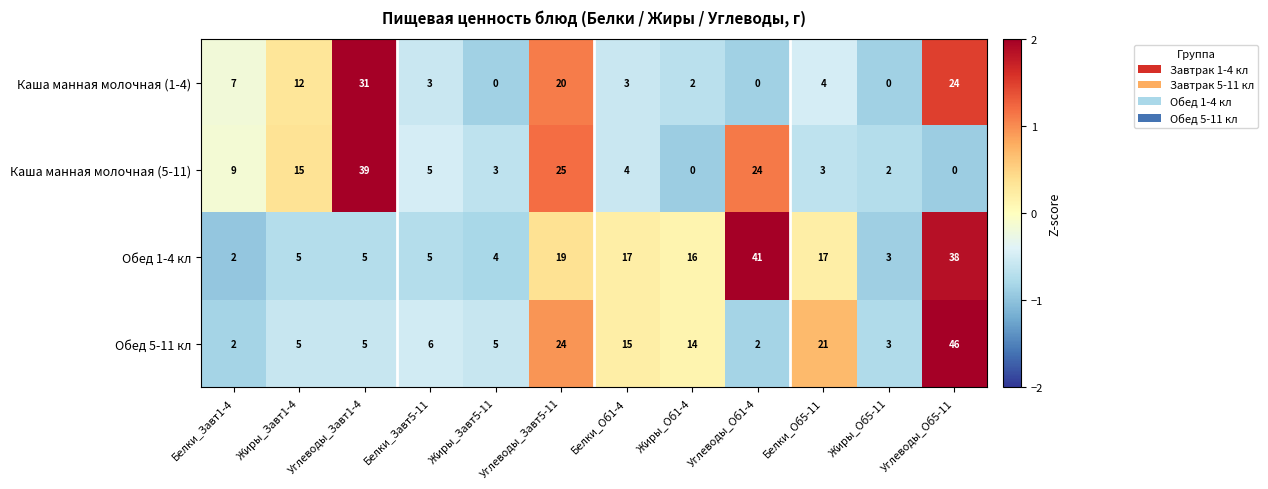

What is the difference between the second highest and minimum values in the Обед 1-4 кл series?

36